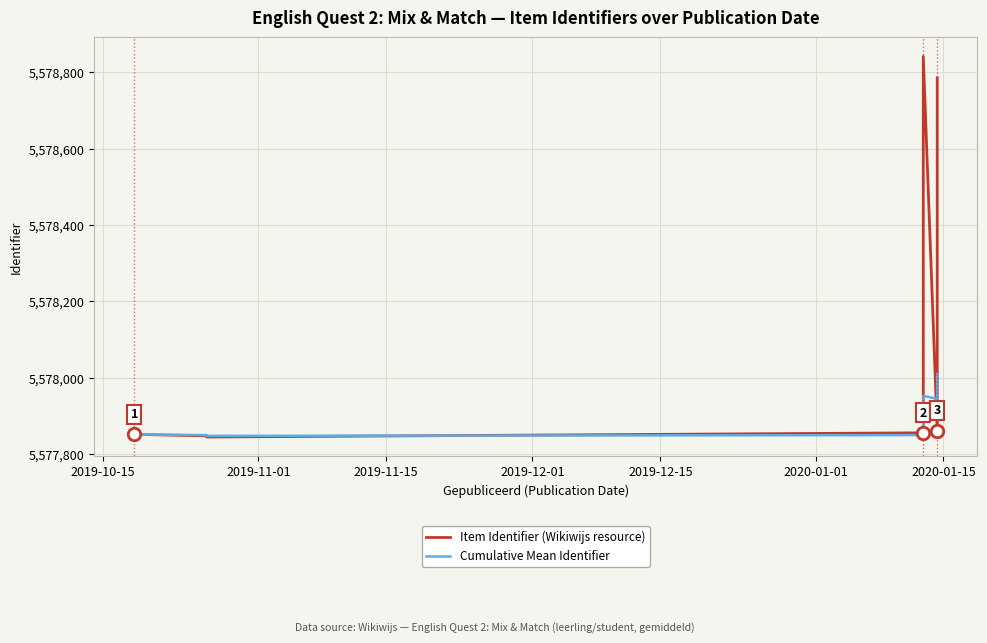

True or false: Cumulative Mean Identifier has a value of 3531545 at 10.

False